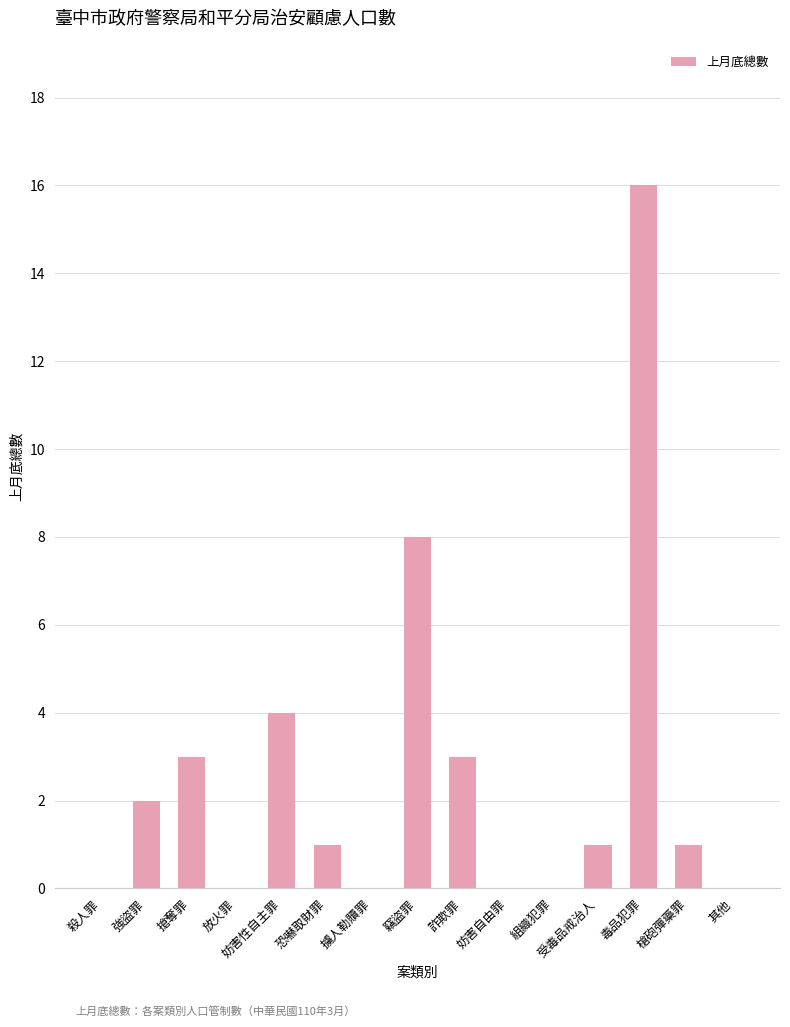

Are the bars horizontal?

No